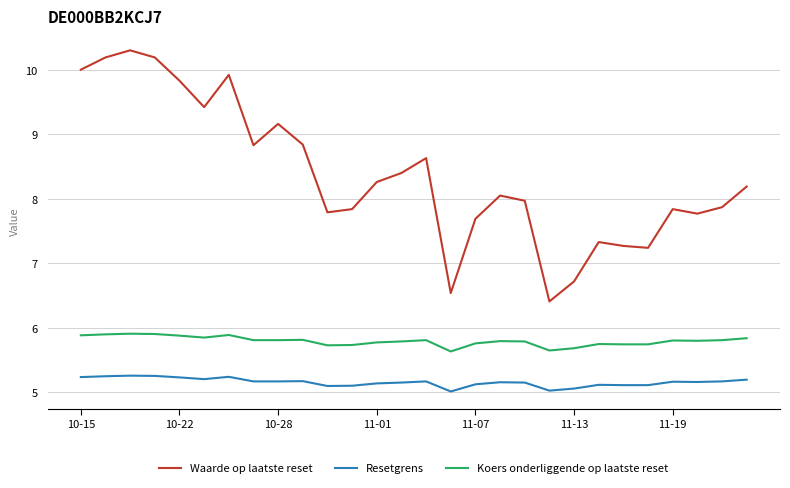

Does the chart have visible grid lines?

Yes